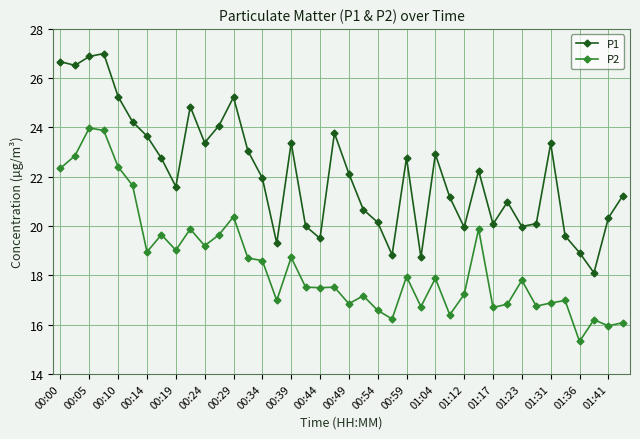

List the series in order of their overall mean, lowest first.

P2, P1